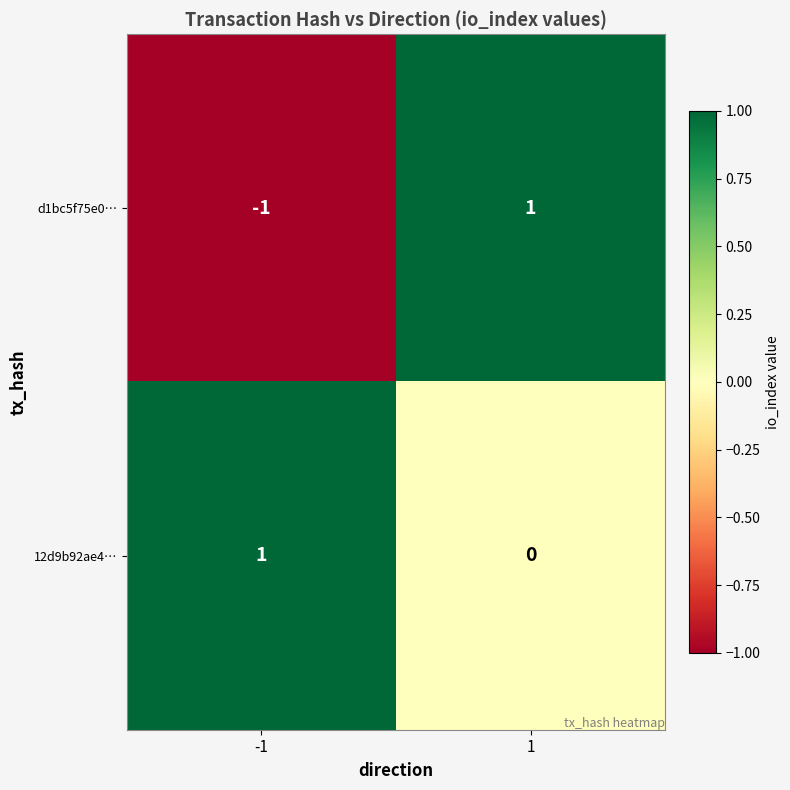

Which series changed the most between -1 and 1?

d1bc5f75e0…